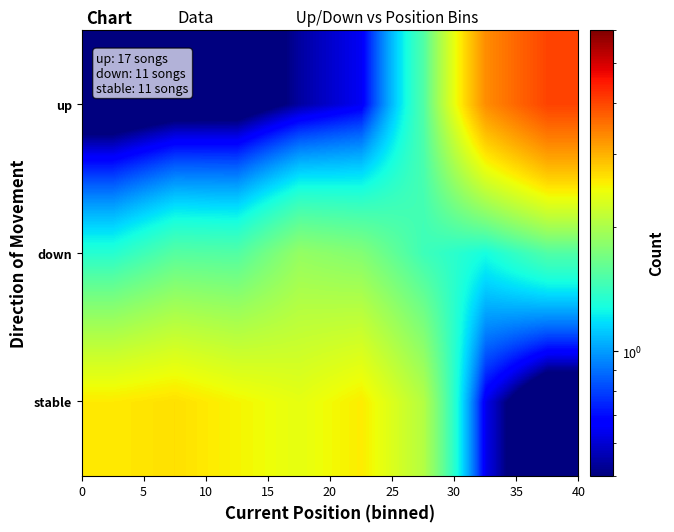

Reading right to left, extract all data points from this chart.

stable: 0.2	0.6	2.1	2.6	2.4	2.5	2.7	2.6
down: 1.5	1.3	1.4	1.8	1.9	1.5	1.5	1.3
up: 4.0	3.3	1.5	0.6	0.5	0.4	0.4	0.3